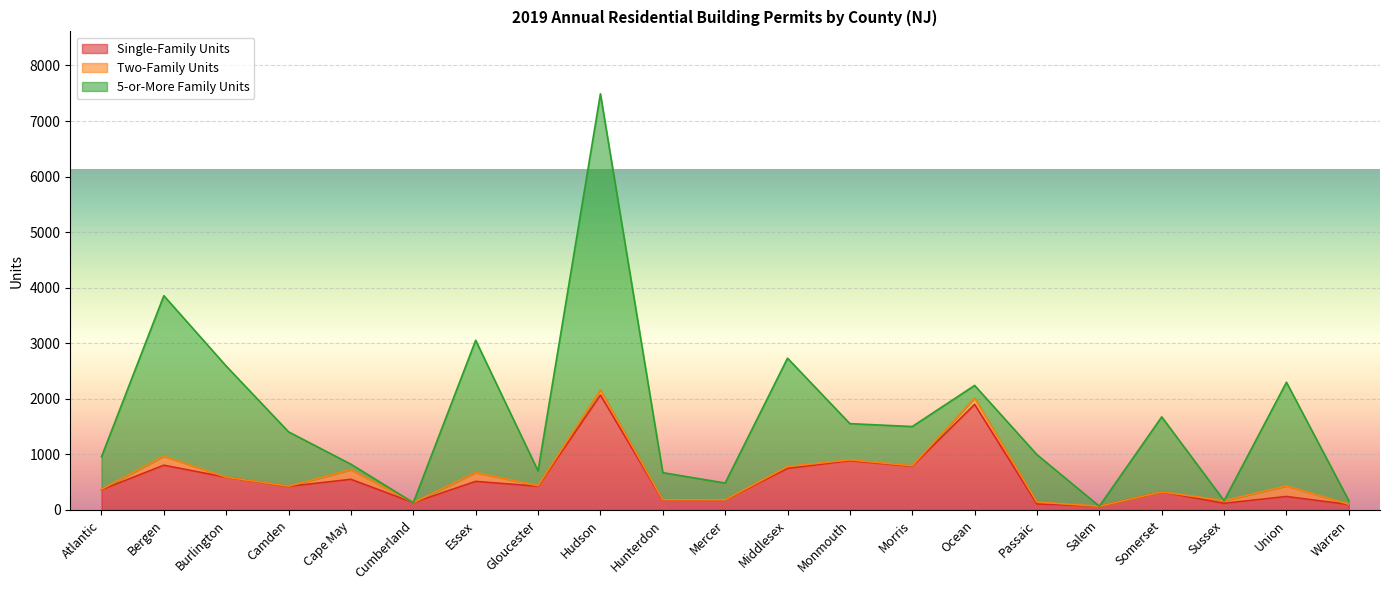

Reading left to right, list all the values displayed in this chart.

Single-Family Units: Atlantic=364	Bergen=806	Burlington=589	Camden=425	Cape May=552	Cumberland=132	Essex=515	Gloucester=427	Hudson=2070	Hunterdon=177	Mercer=181	Middlesex=749	Monmouth=888	Morris=787	Ocean=1901	Passaic=108	Salem=68	Somerset=326	Sussex=120	Union=243	Warren=98
Two-Family Units: Atlantic=8	Bergen=162	Burlington=2	Camden=4	Cape May=174	Cumberland=0	Essex=160	Gloucester=10	Hudson=92	Hunterdon=6	Mercer=2	Middlesex=32	Monmouth=14	Morris=8	Ocean=114	Passaic=34	Salem=0	Somerset=0	Sussex=48	Union=190	Warren=6
5-or-More Family Units: Atlantic=585	Bergen=2889	Burlington=1999	Camden=977	Cape May=98	Cumberland=0	Essex=2379	Gloucester=266	Hudson=5328	Hunterdon=489	Mercer=302	Middlesex=1951	Monmouth=652	Morris=707	Ocean=227	Passaic=853	Salem=0	Somerset=1350	Sussex=0	Union=1866	Warren=63